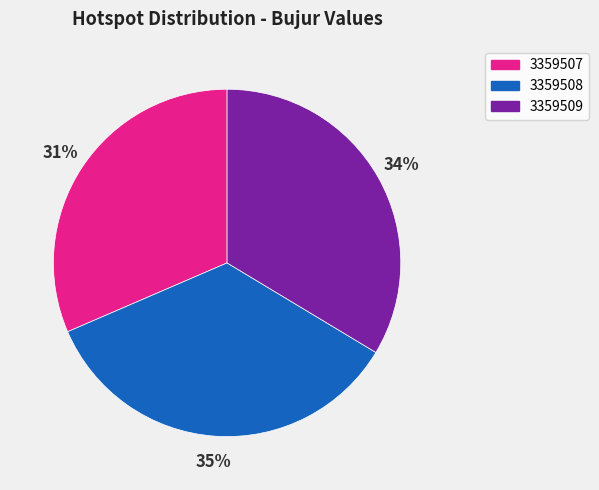

Is the sum of 3359507 and 3359509 greater than half?

Yes